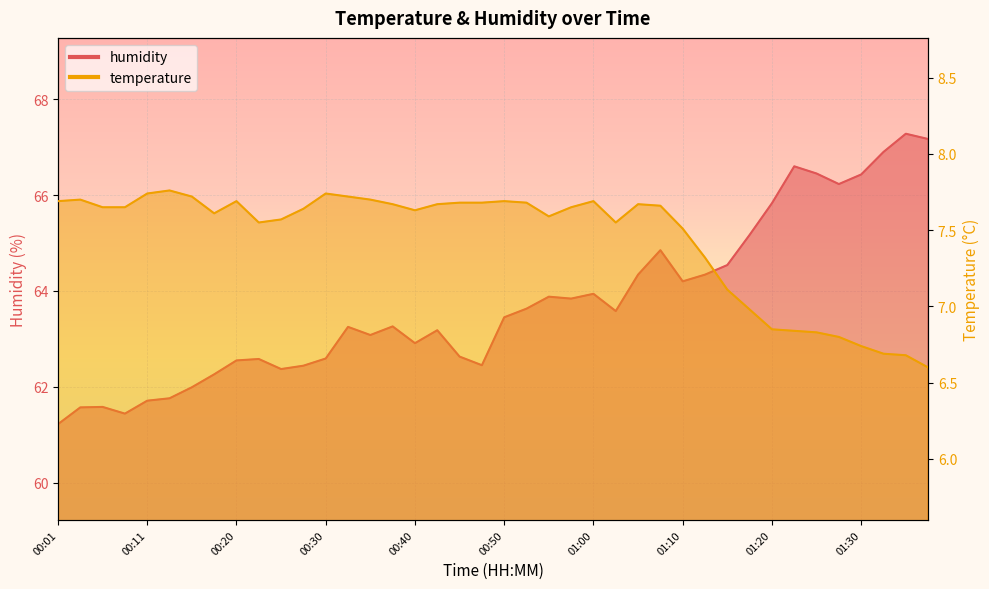

What is the lowest value of the humidity series?

61.2